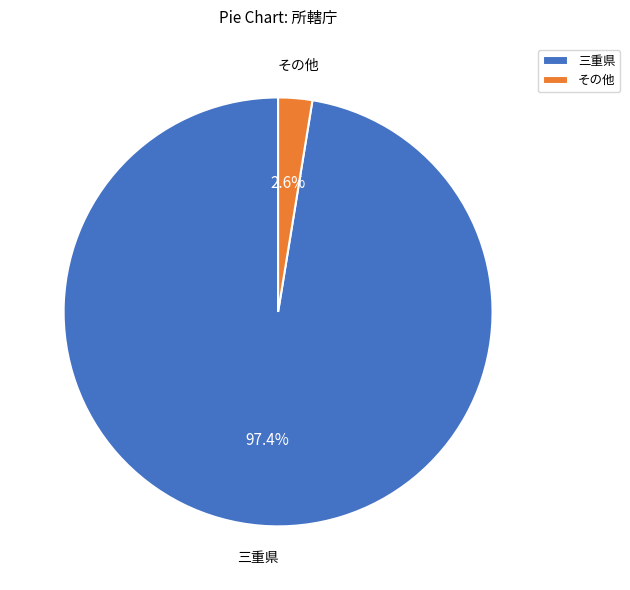

To the nearest percent, what is the average slice percentage?

50%